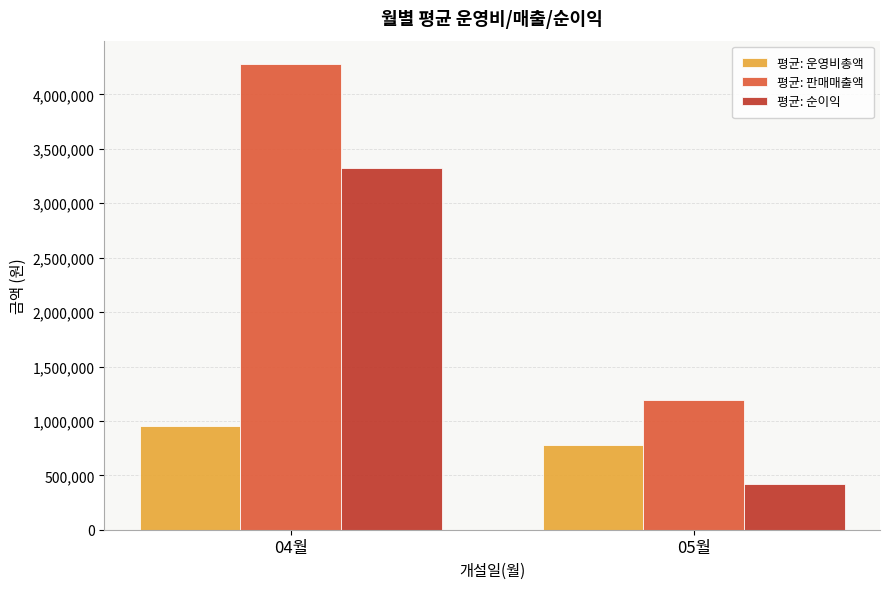

Is it true that 평균: 판매매출액 equals 6195887.7 at 04월?

False